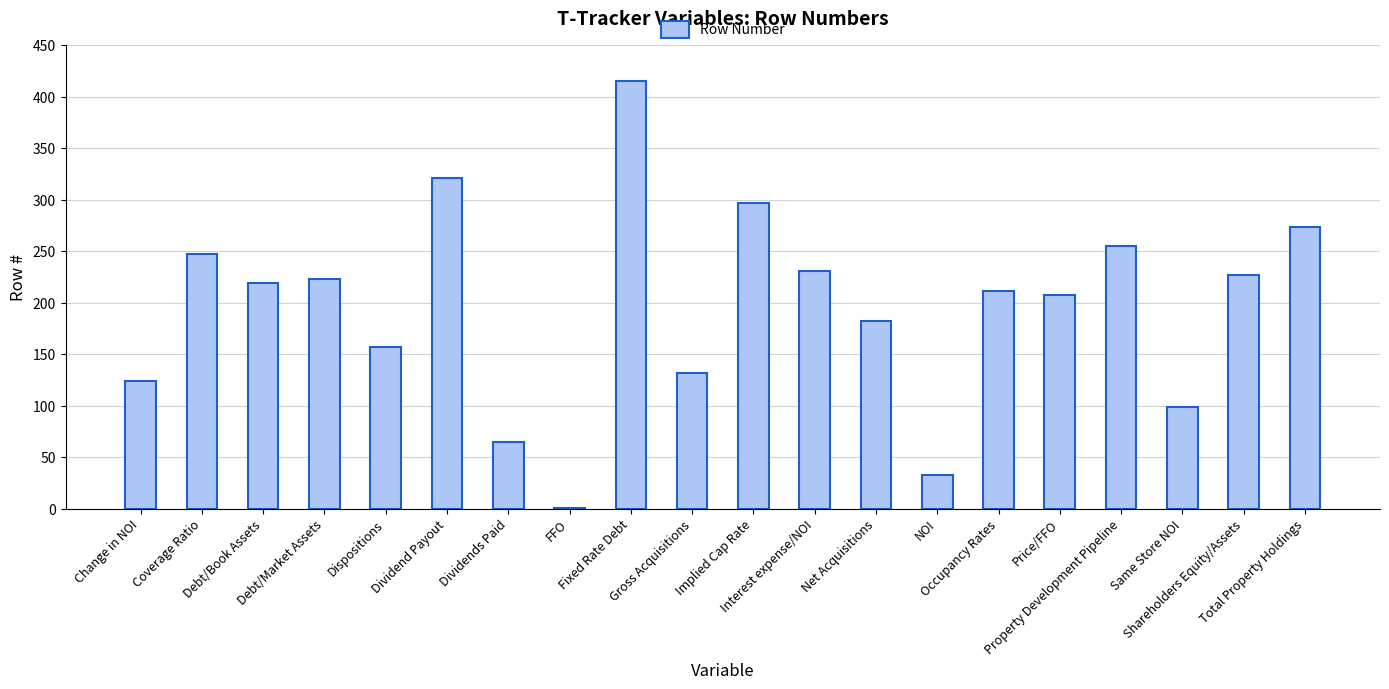

What is the difference between the values at Implied Cap Rate and Change in NOI?

173